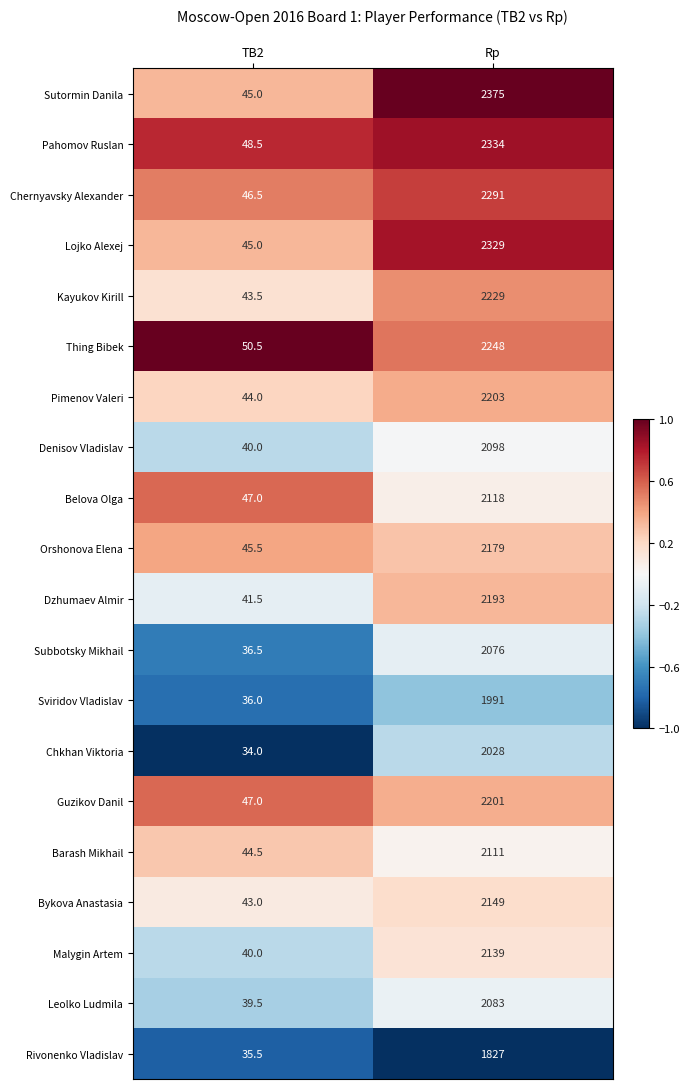

What is the difference between the Thing Bibek values at Rp and TB2?

2197.5